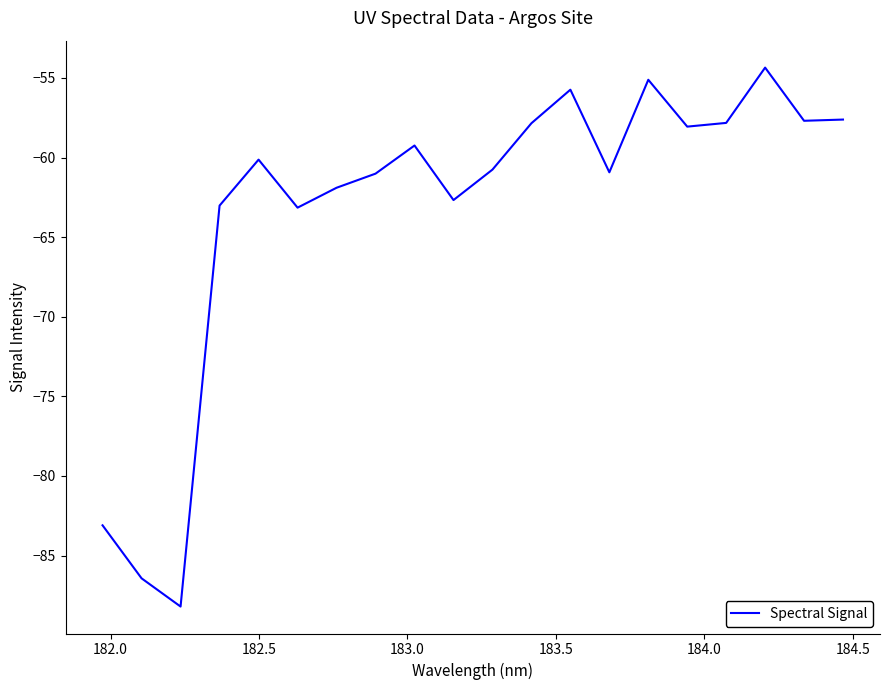

What is the greatest value displayed?

-54.4